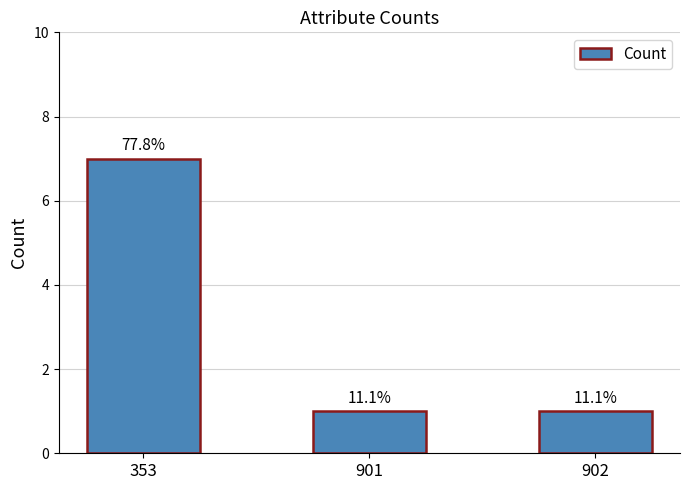

What is the value of the 1st bar from the left?

7